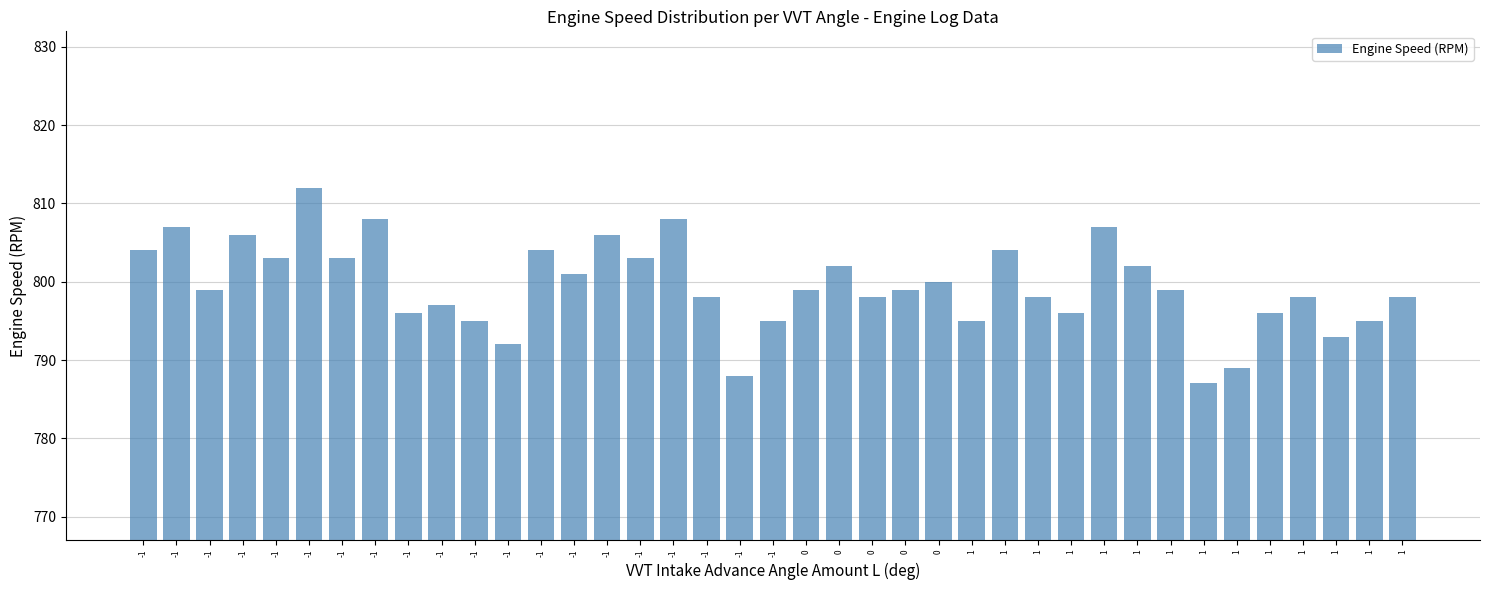

Which label corresponds to the smallest value in the chart?

1